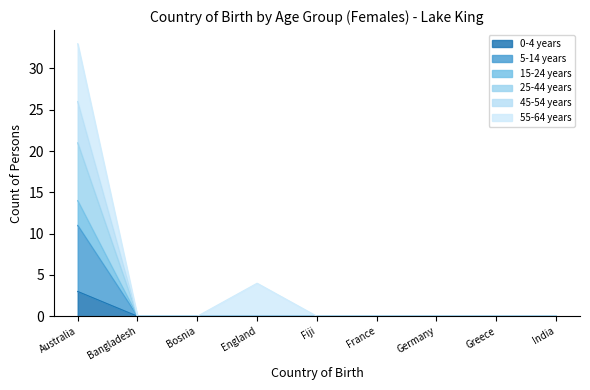

Which series changed the most between Bosnia and France?

0-4 years